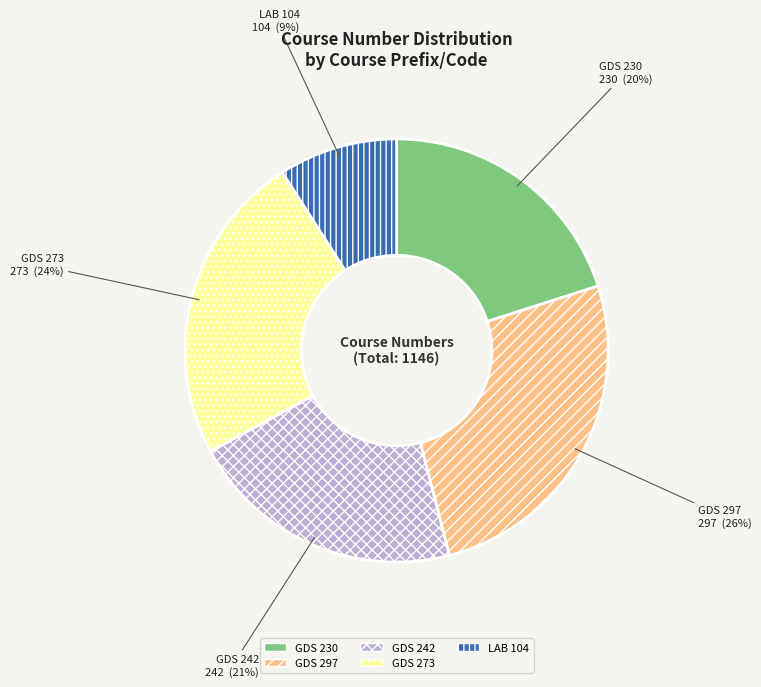

What is the ratio of the value at GDS 242 to the value at GDS 230?

1.1